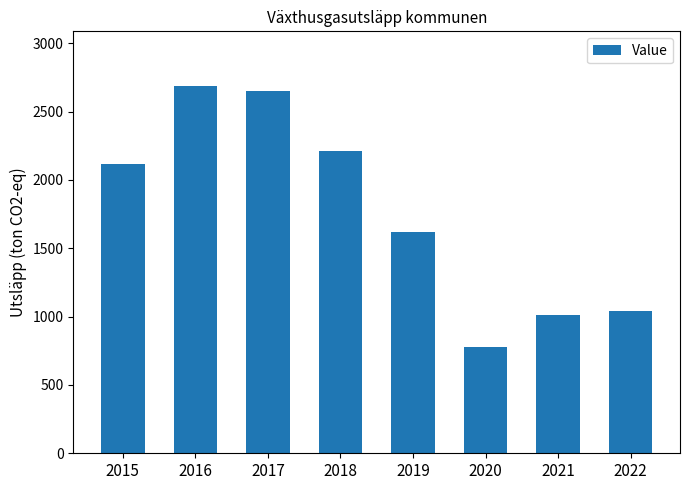

At which category does the chart reach its peak across all series?

2016